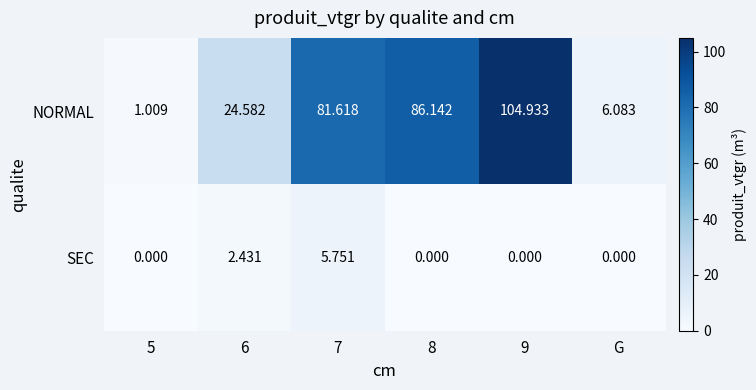

Which series has the largest total across all categories?

NORMAL